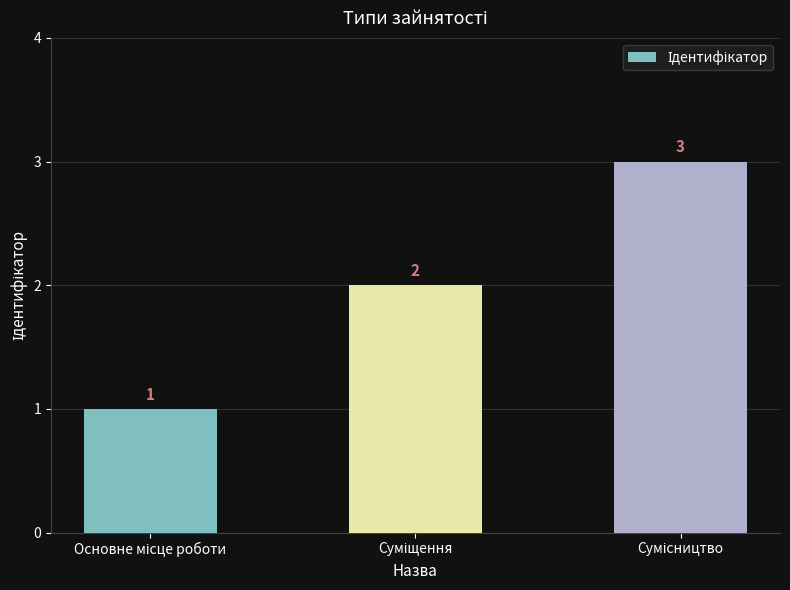

What is the maximum value shown in the chart?

3